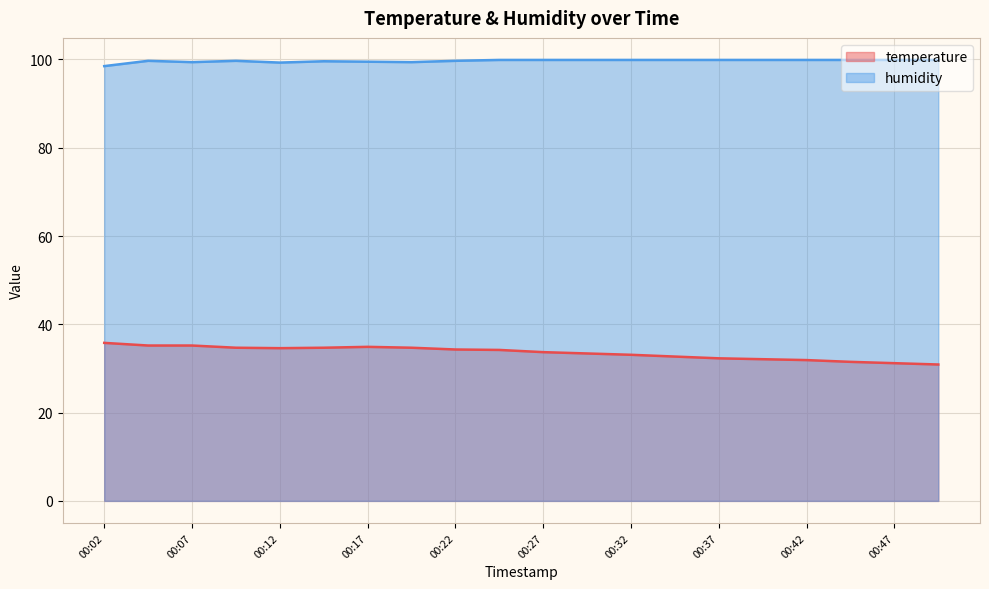

What is the difference between the maximum and minimum values in the temperature series?

4.9